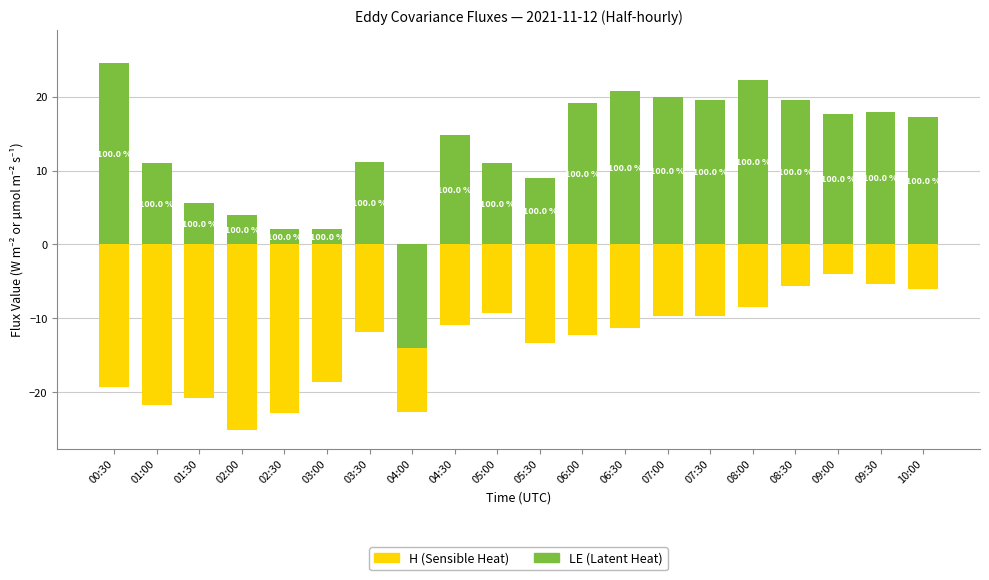

What is the label of the 19th bar from the left?

09:30